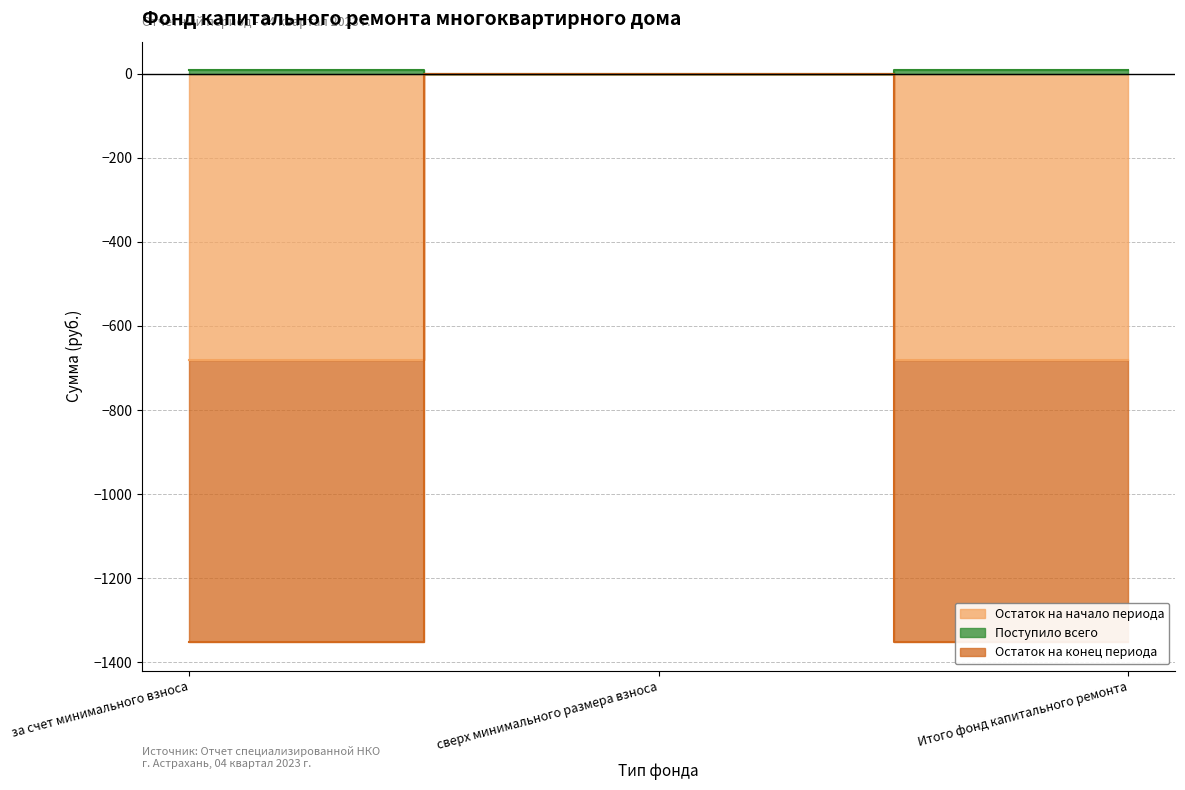

What is the difference between the Поступило всего values at за счет минимального взноса and сверх минимального размера взноса?

8.4